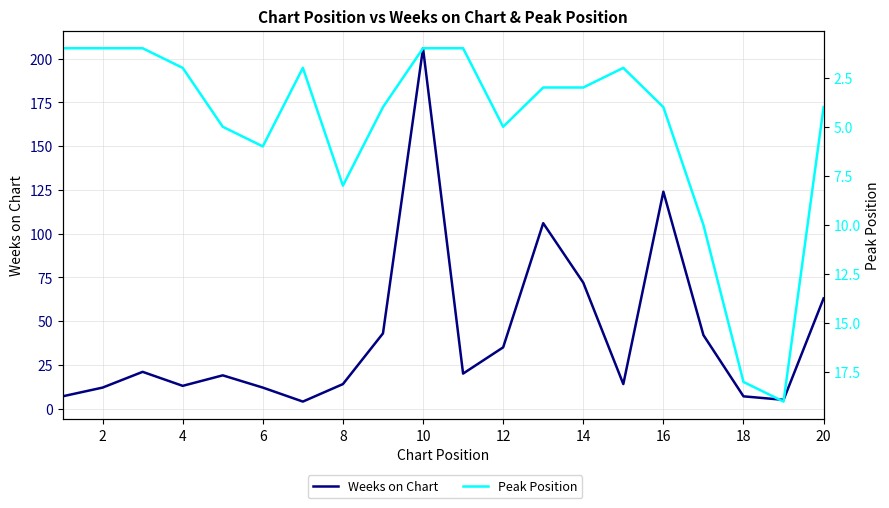

How many lines are shown in the chart?

2